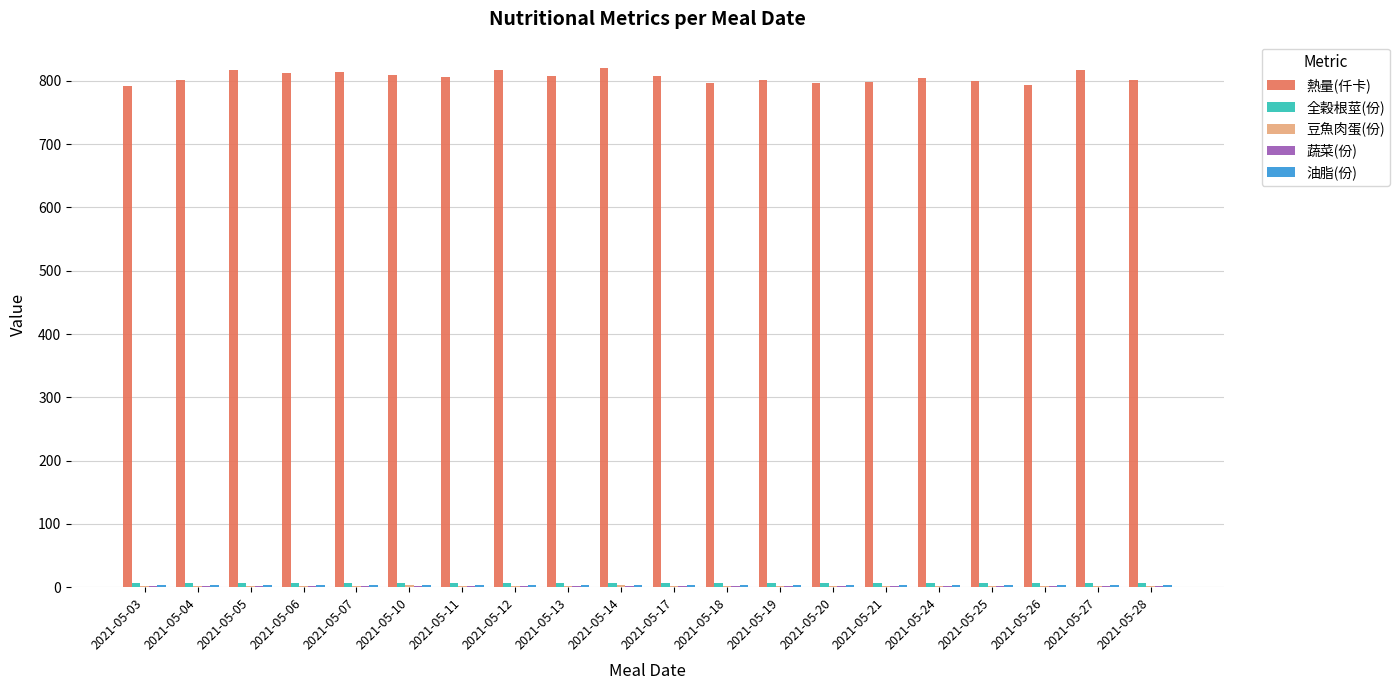

The value of 熱量(仟卡) at 2021-05-14 is 821.0. True or false?

True